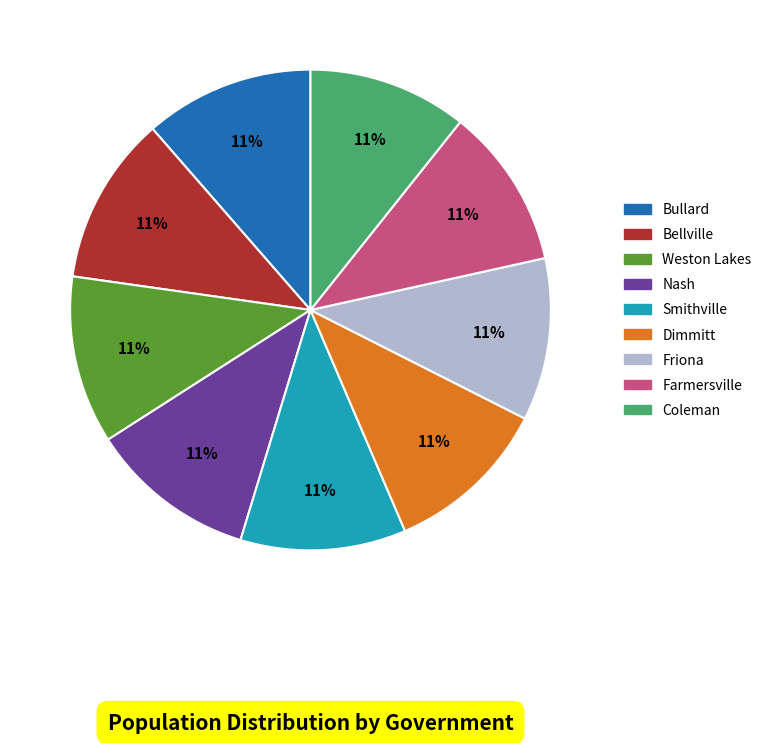

Is the sum of Farmersville and Smithville greater than half?

No